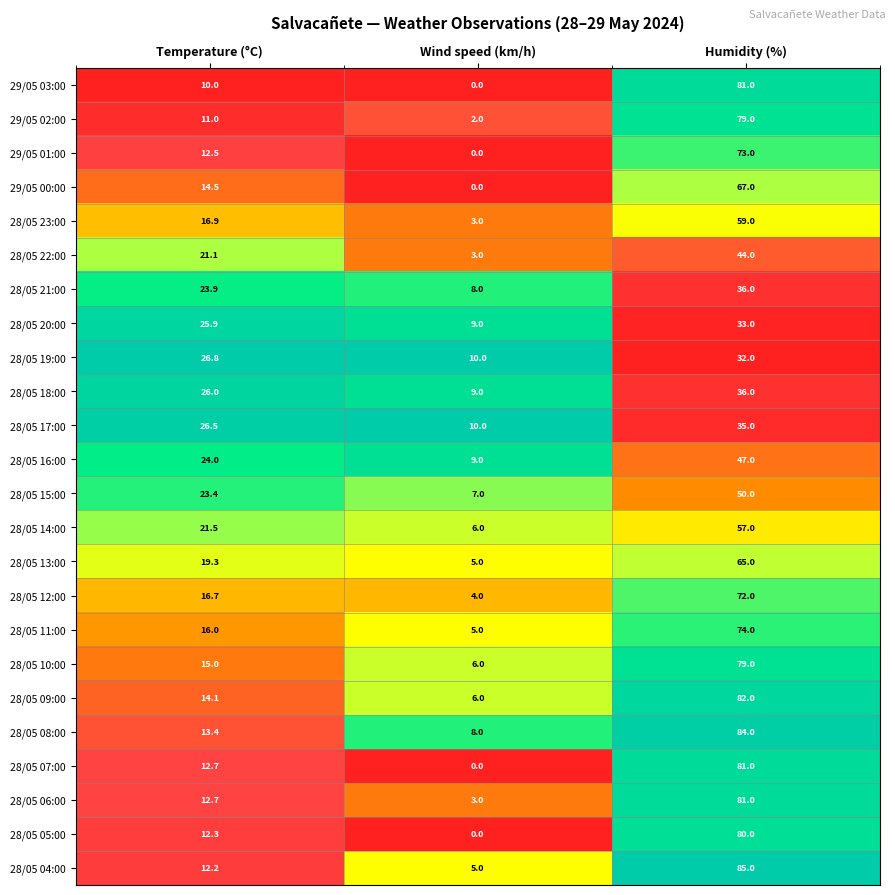

Is it true that 28/05 10:00 equals 15.0 at Temperature (°C)?

True